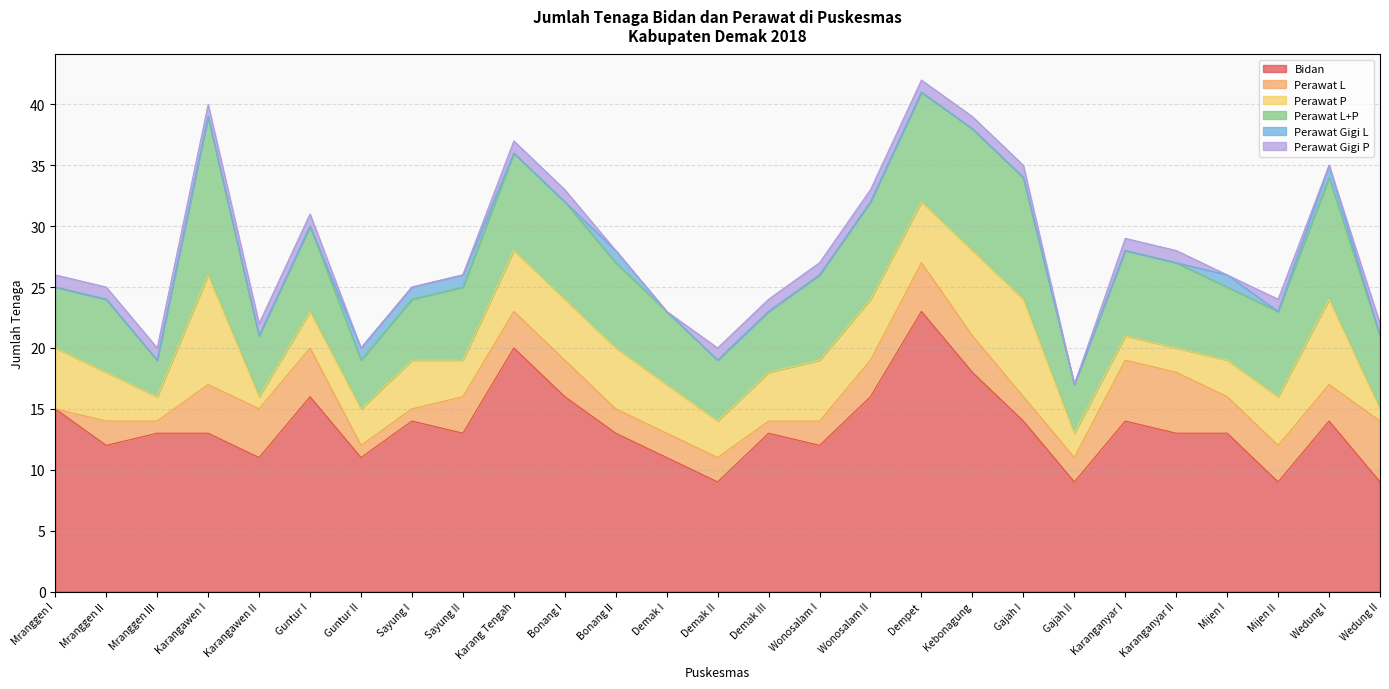

Which series has the largest total across all categories?

Bidan